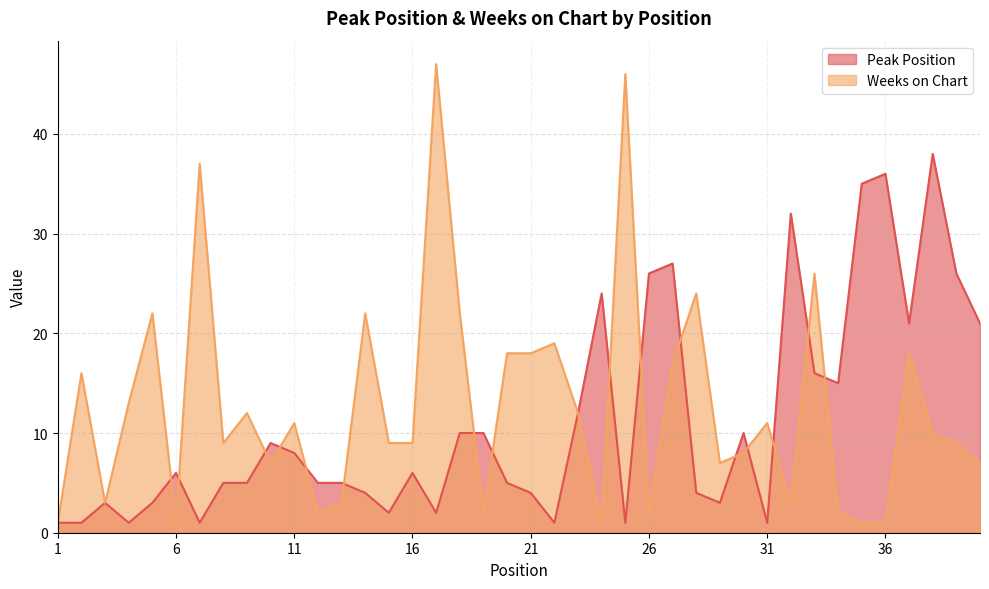

Where is Peak Position nearest to the value 19?

37